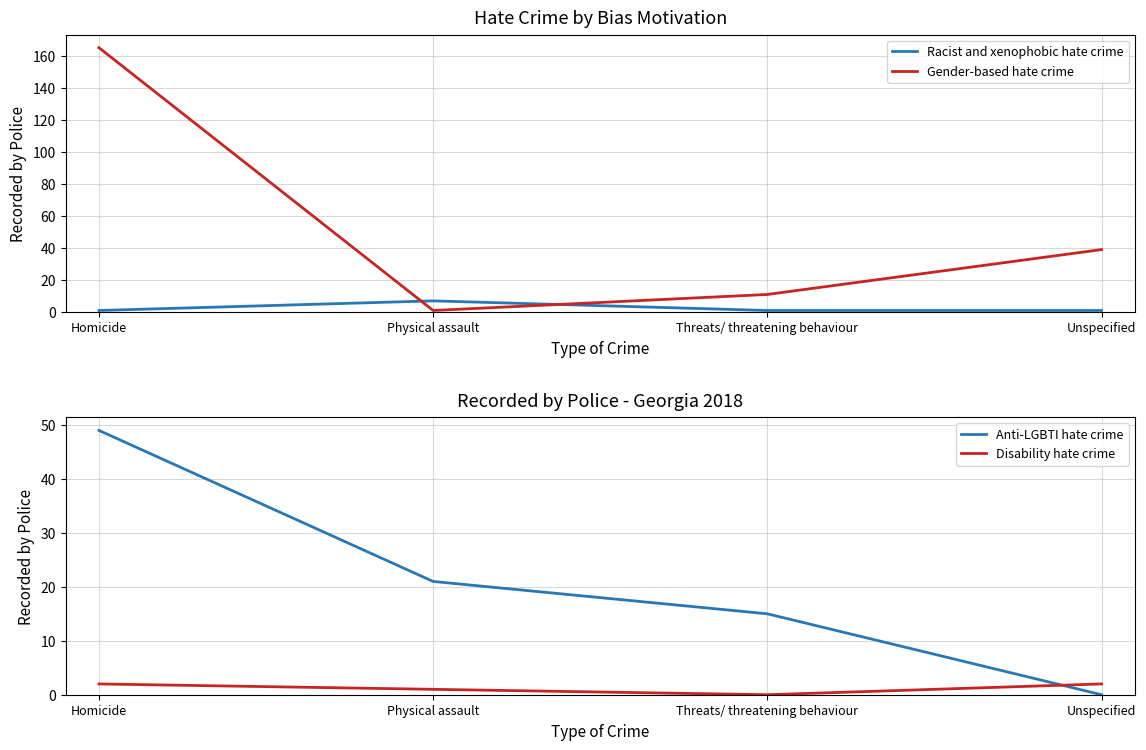

Reading right to left, extract all data points from this chart.

Racist and xenophobic hate crime: Unspecified=1	Threats/ threatening behaviour=1	Physical assault=7	Homicide=1
Gender-based hate crime: Unspecified=39	Threats/ threatening behaviour=11	Physical assault=1	Homicide=165
Anti-LGBTI hate crime: Unspecified=0	Threats/ threatening behaviour=15	Physical assault=21	Homicide=49
Disability hate crime: Unspecified=2	Threats/ threatening behaviour=0	Physical assault=1	Homicide=2